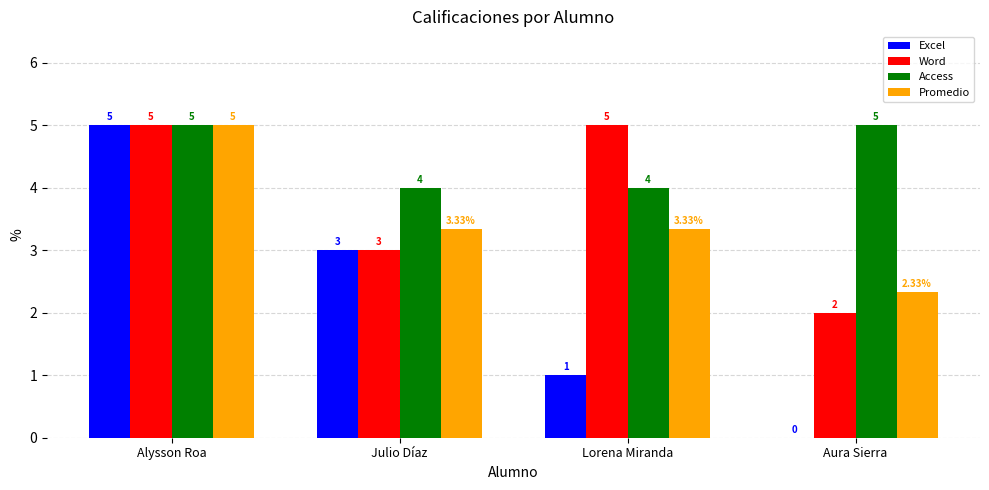

How many positive values does the Excel series have?

3